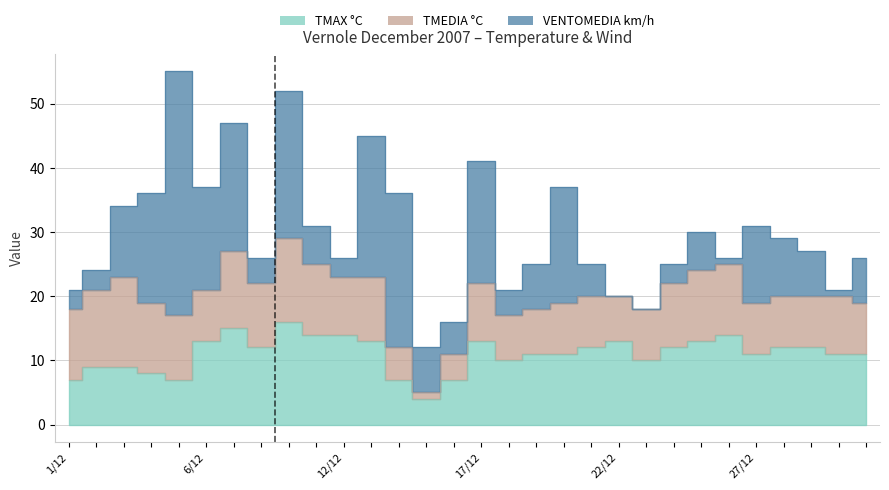

Which series changed the most between 22/12 and 27/12?

VENTOMEDIA km/h